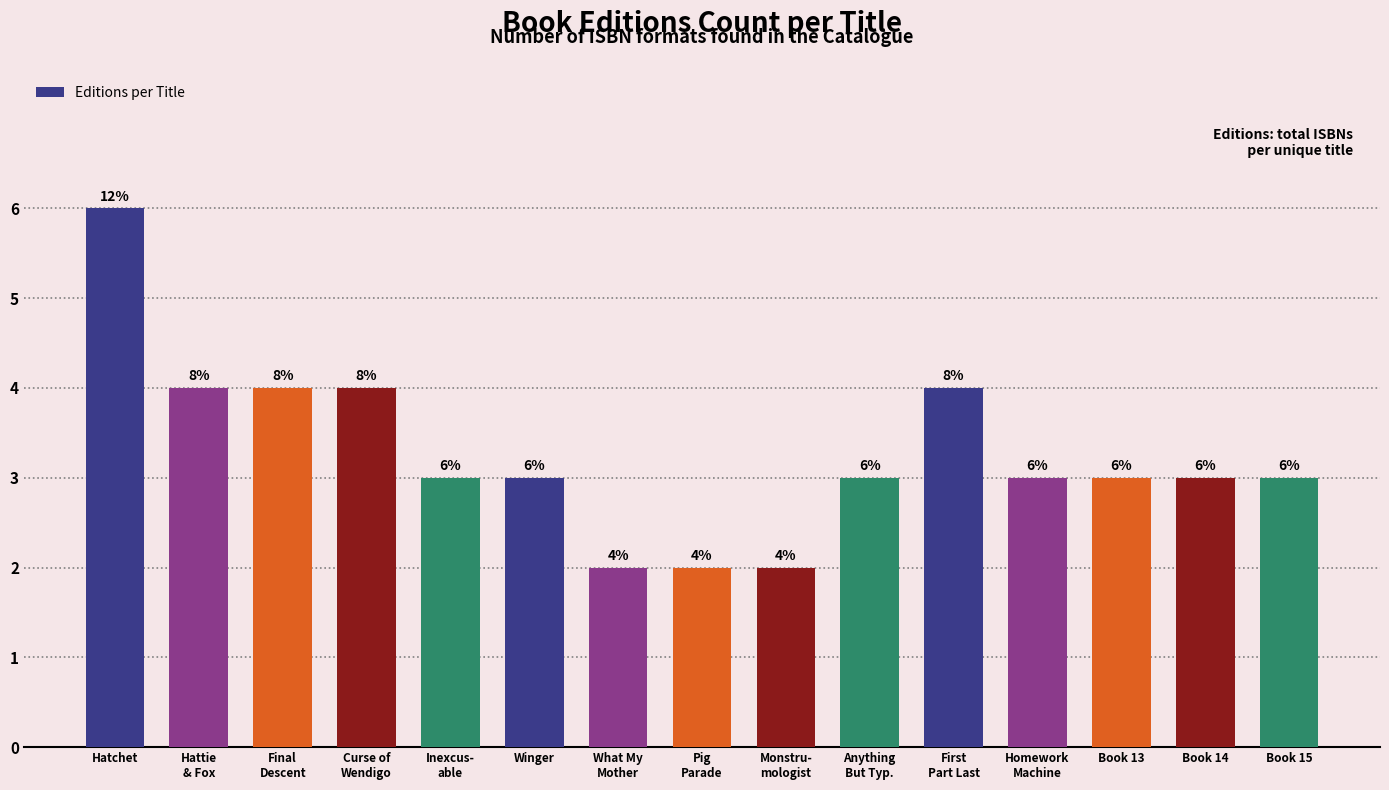

At which label does the data first exceed 3?

Hatchet